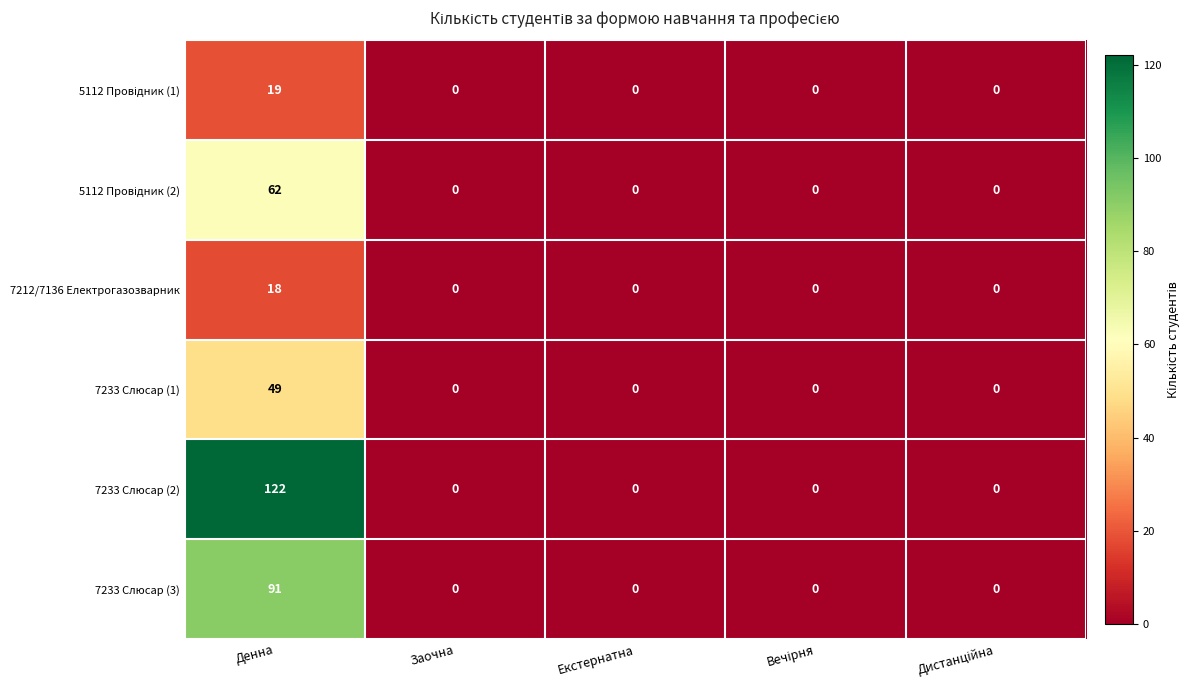

Which series has the largest range (max minus min)?

7233 Слюсар (2)